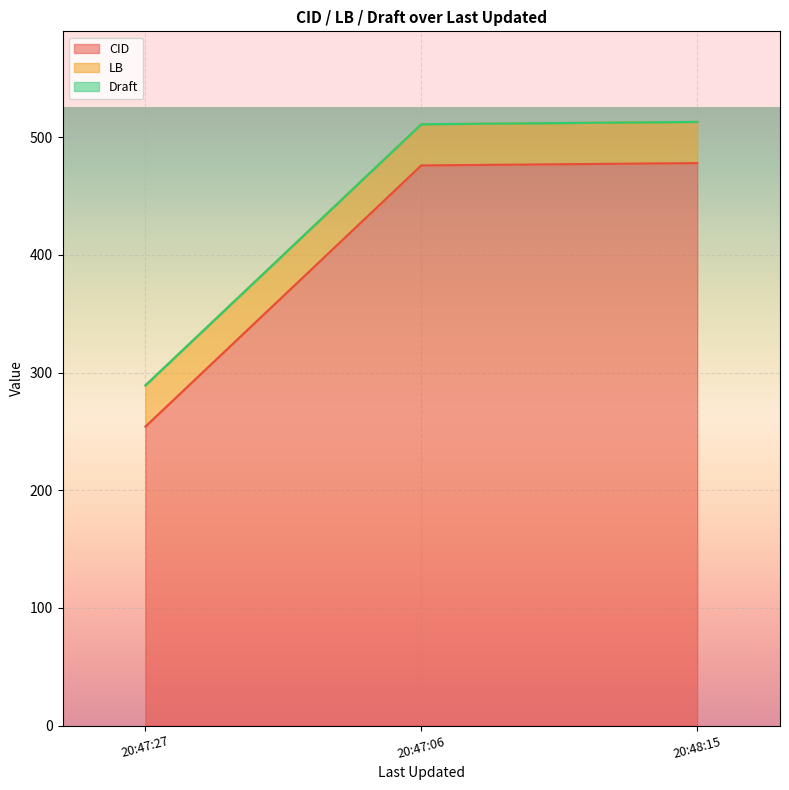

Which series changed the most between 2021-07-13 20:47:27 and 2021-07-13 20:48:15?

CID